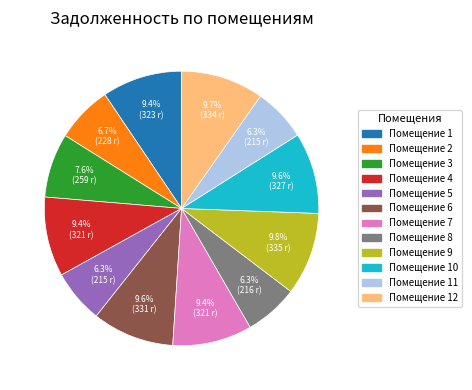

Is there any slice that represents more than half of the pie?

No